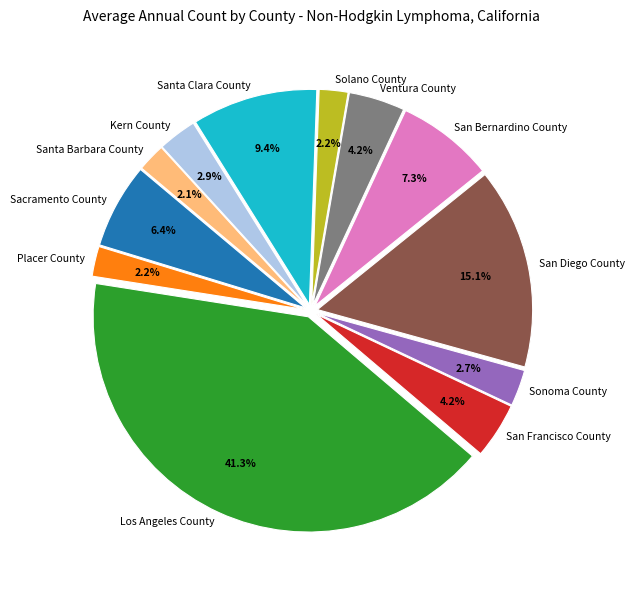

Does any single category account for the majority?

No